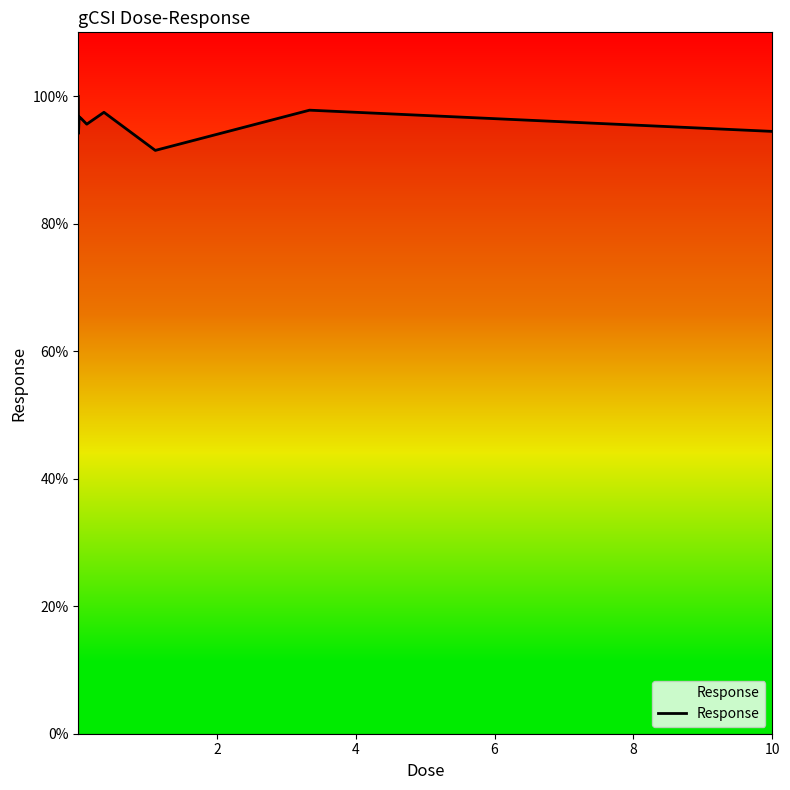

How many lines are shown in the chart?

1